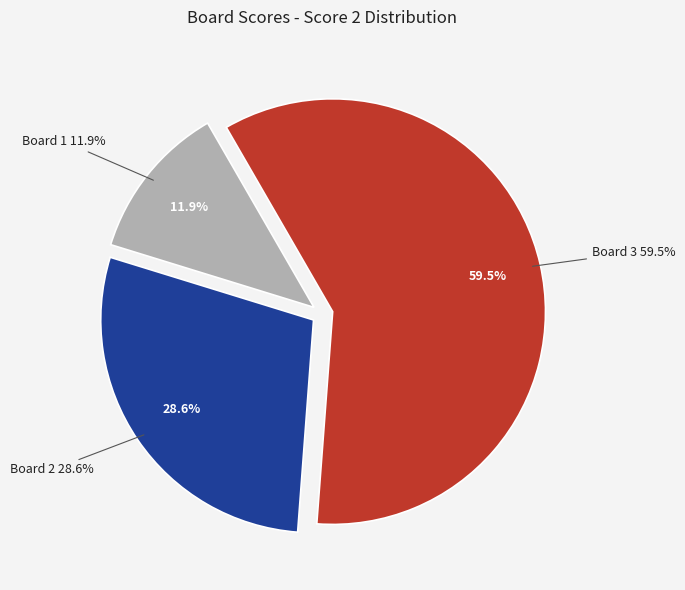

To the nearest percent, what percentage of the pie is Board 3?

60%